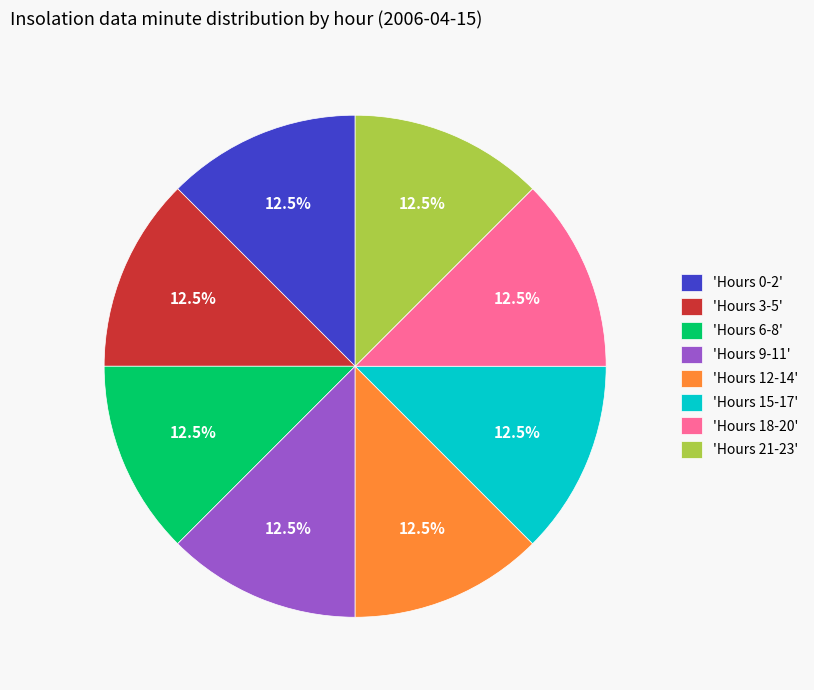

Is there a majority slice in this chart?

No